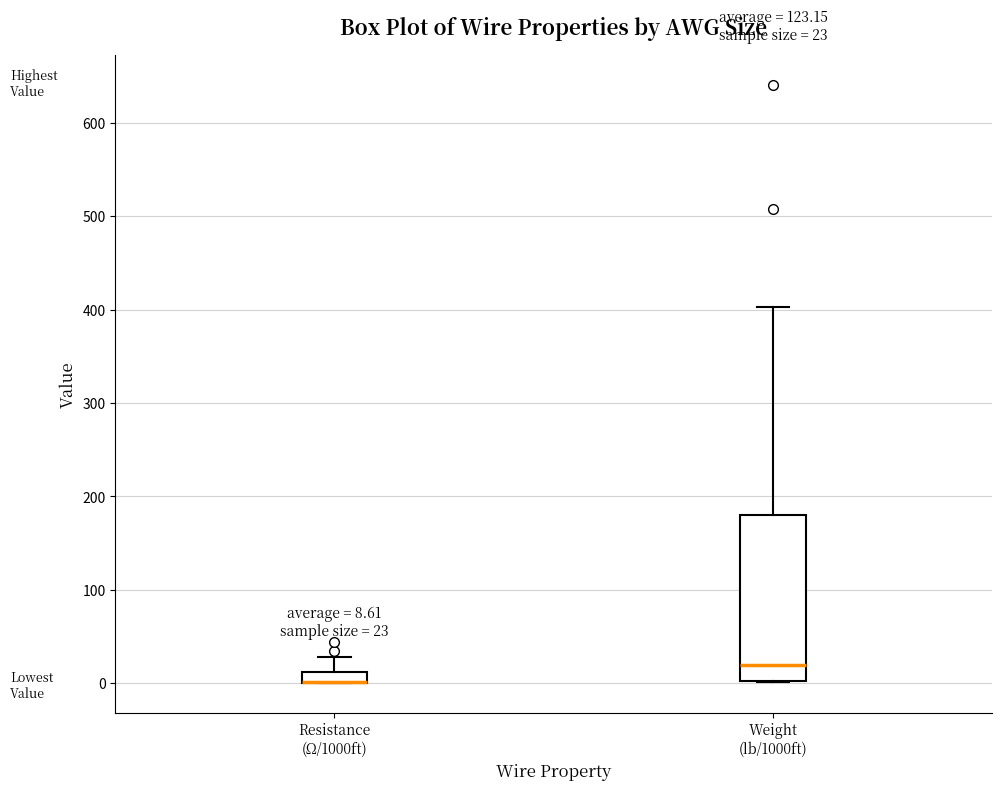

Comparing the boxes themselves (not the whiskers), which one is the tallest?

Weight (lb/1000ft)